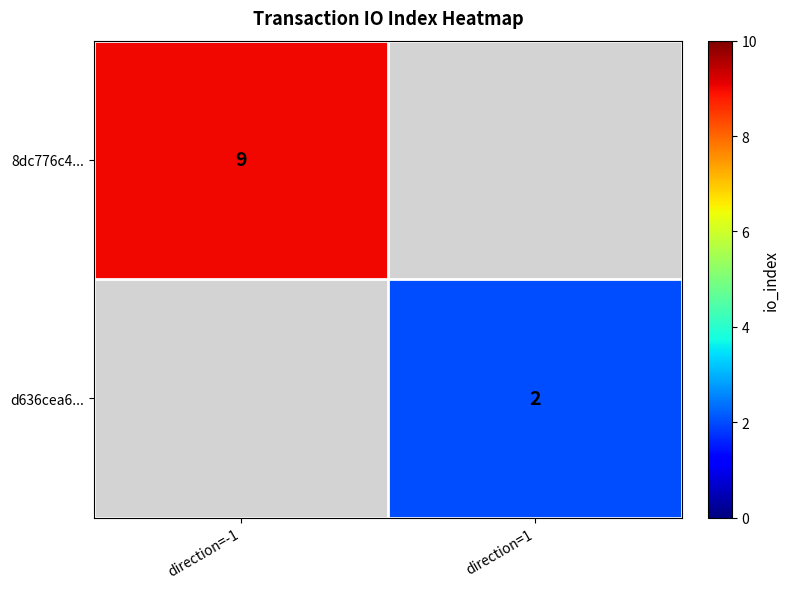

The d636cea6... series shows 2 at direction=1. True or false?

True